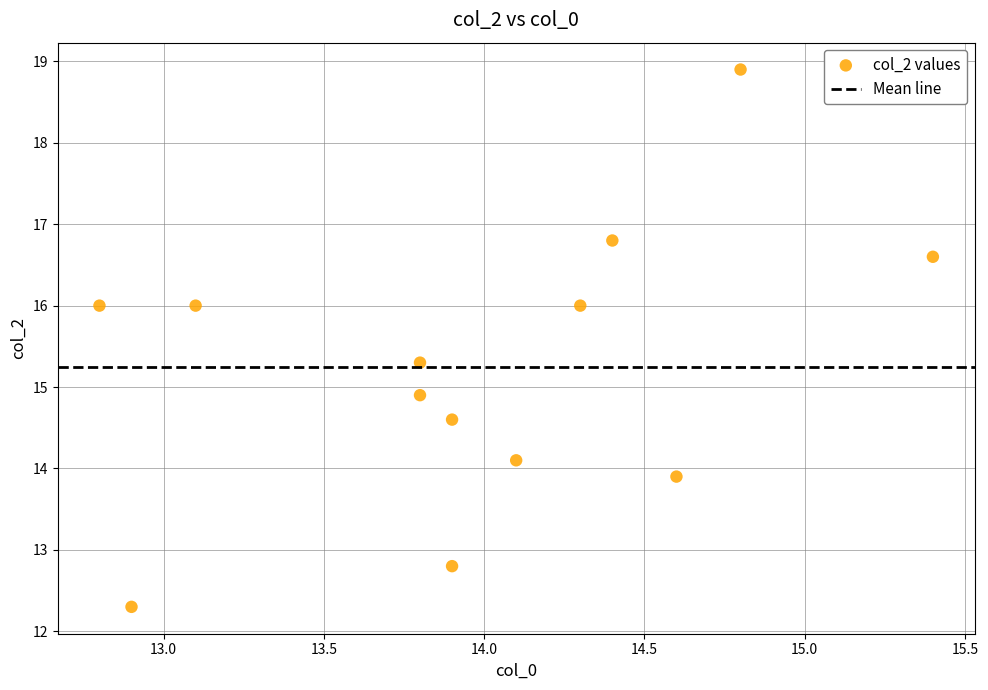

What is the range of X values (max minus min)?

2.6